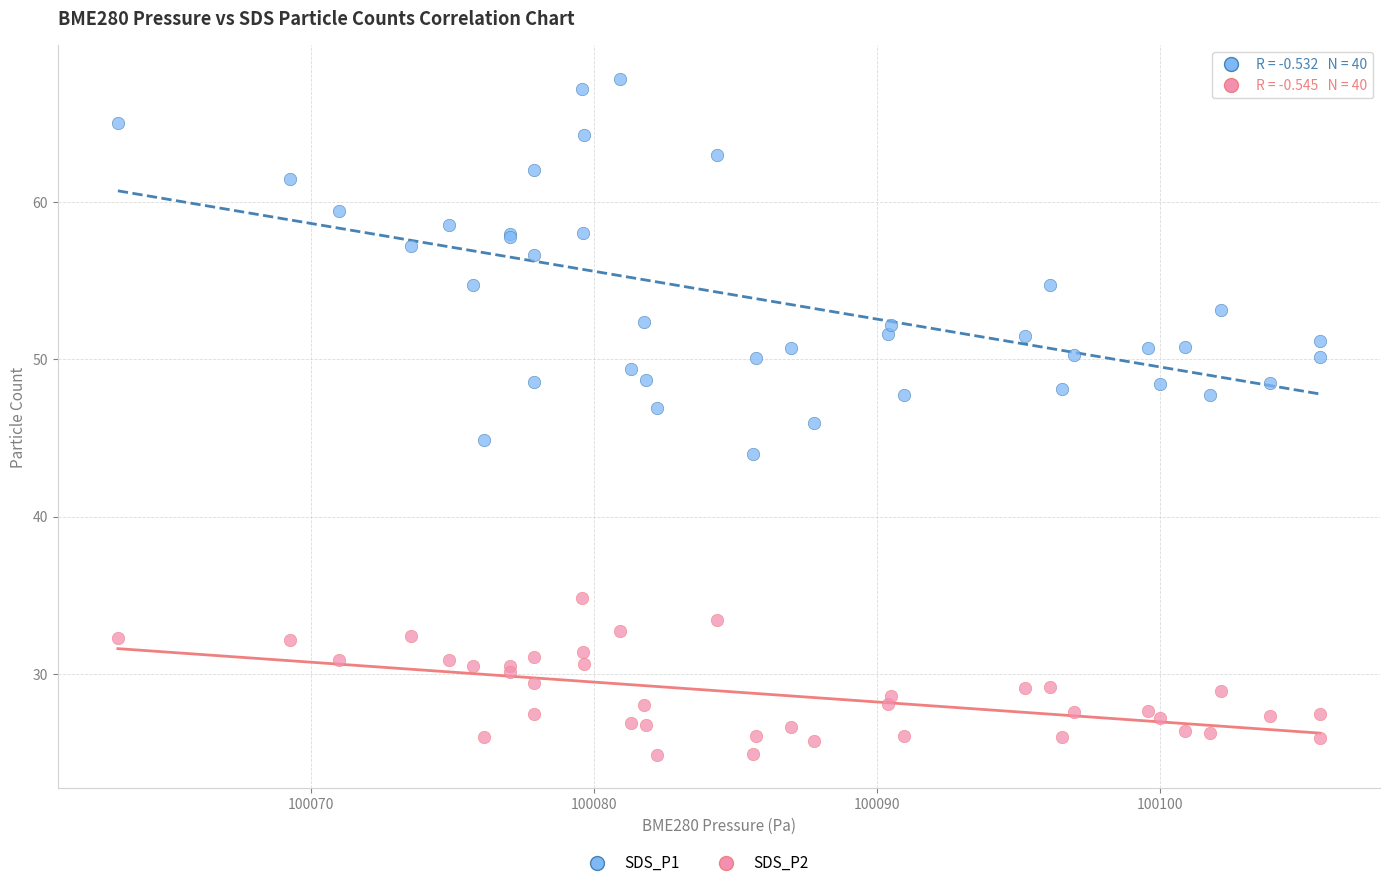

Which series has the largest Y range (max minus min)?

SDS_P1